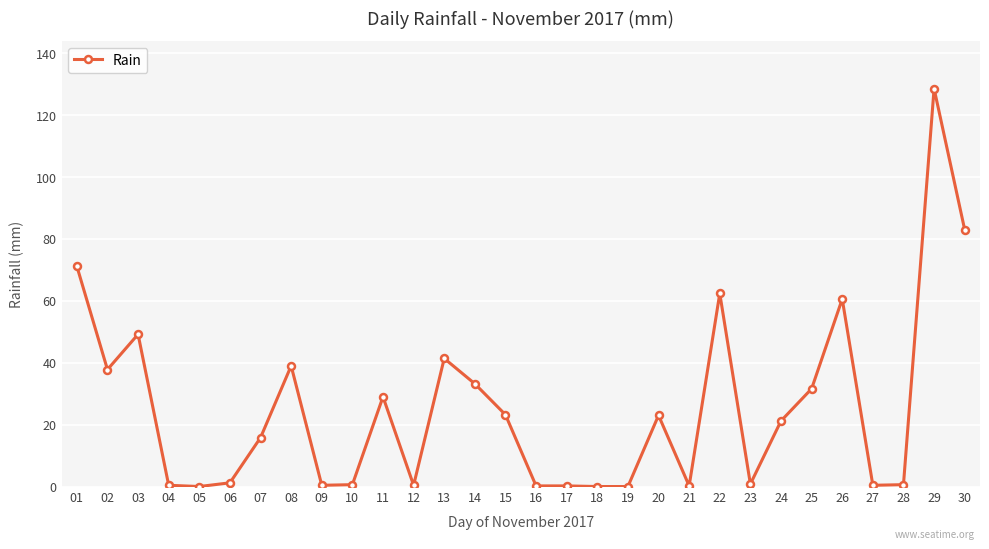

What is the ratio of the value at 03 to the value at 20?

2.1